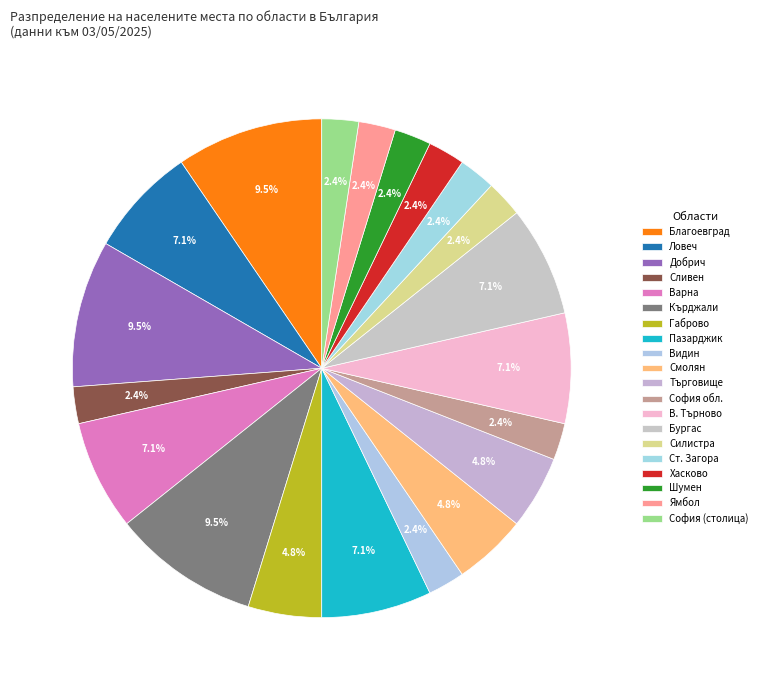

Count the number of slices in the pie.

20